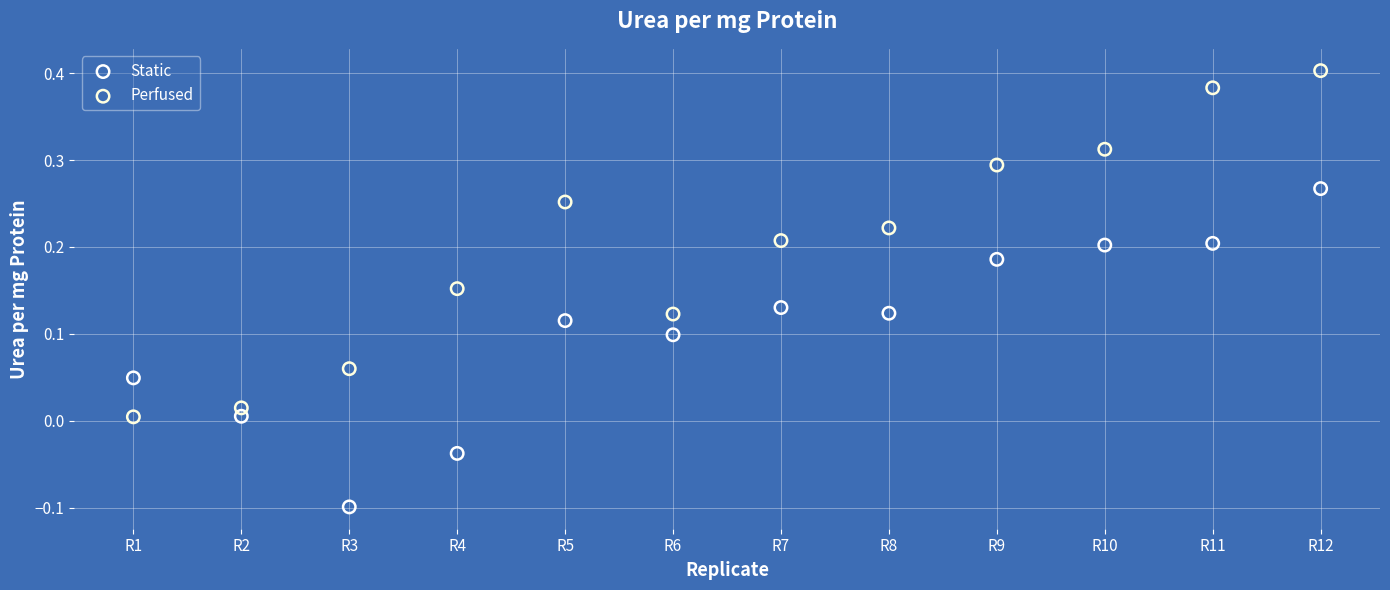

Which series reaches the minimum Y coordinate?

Static